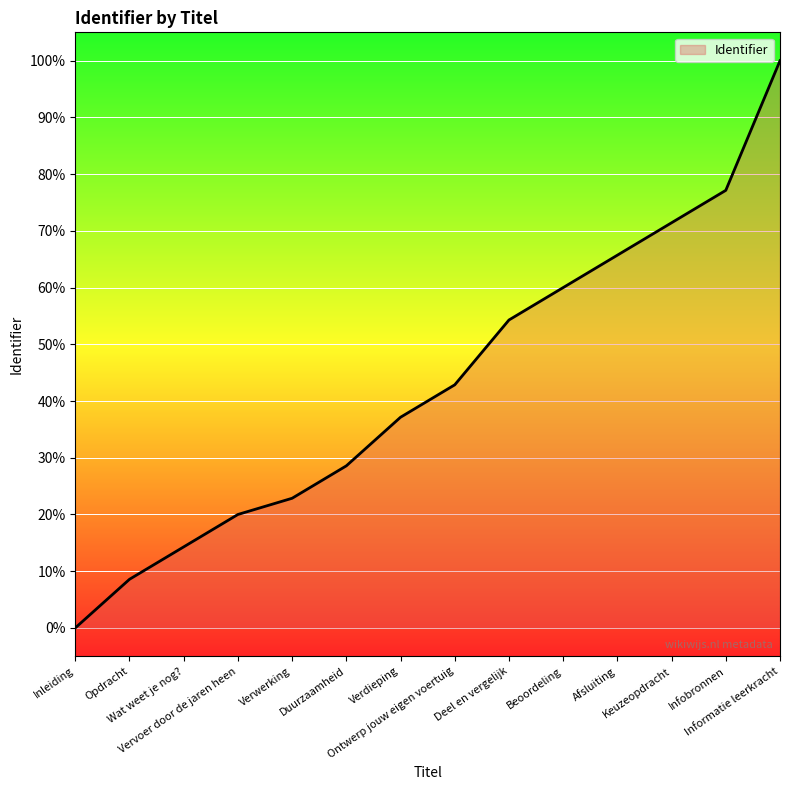

What position from the left is Verdieping?

7